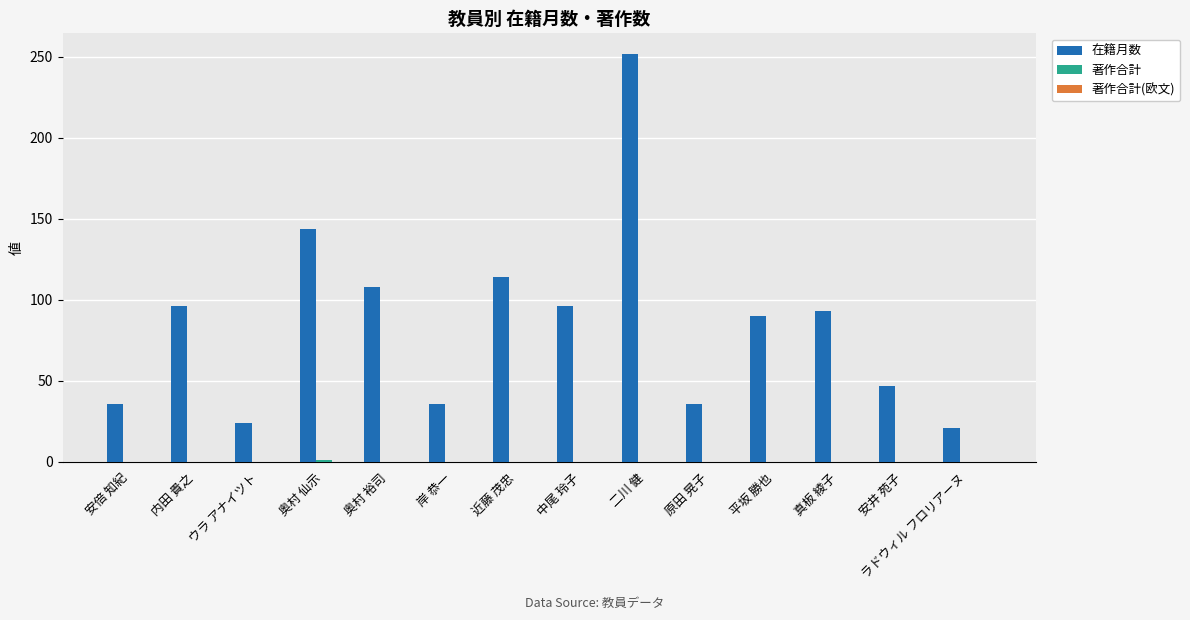

What is the approximate value of 在籍月数 at 二川 健, to the nearest 50?

250